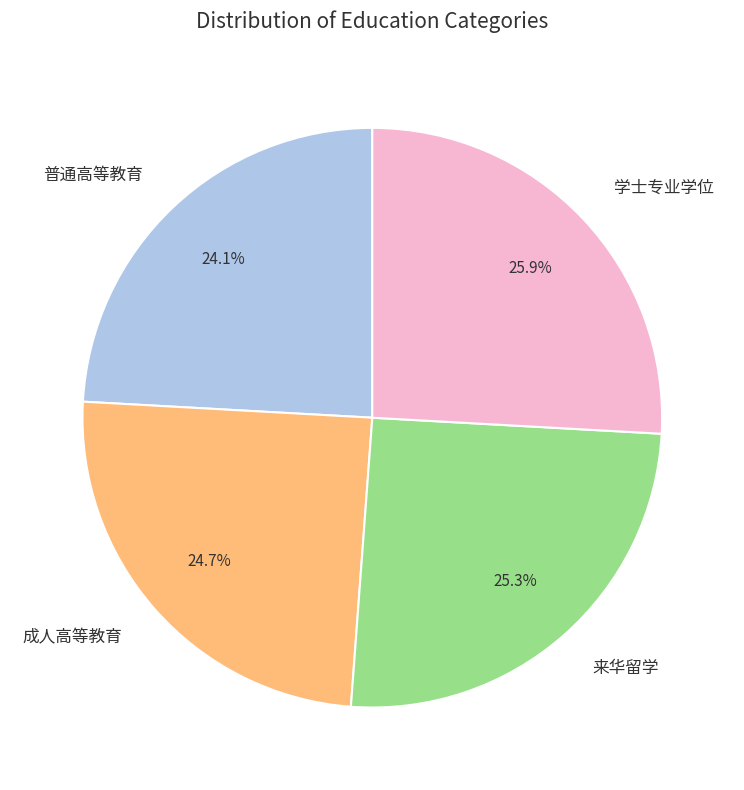

Count the number of slices in the pie.

4